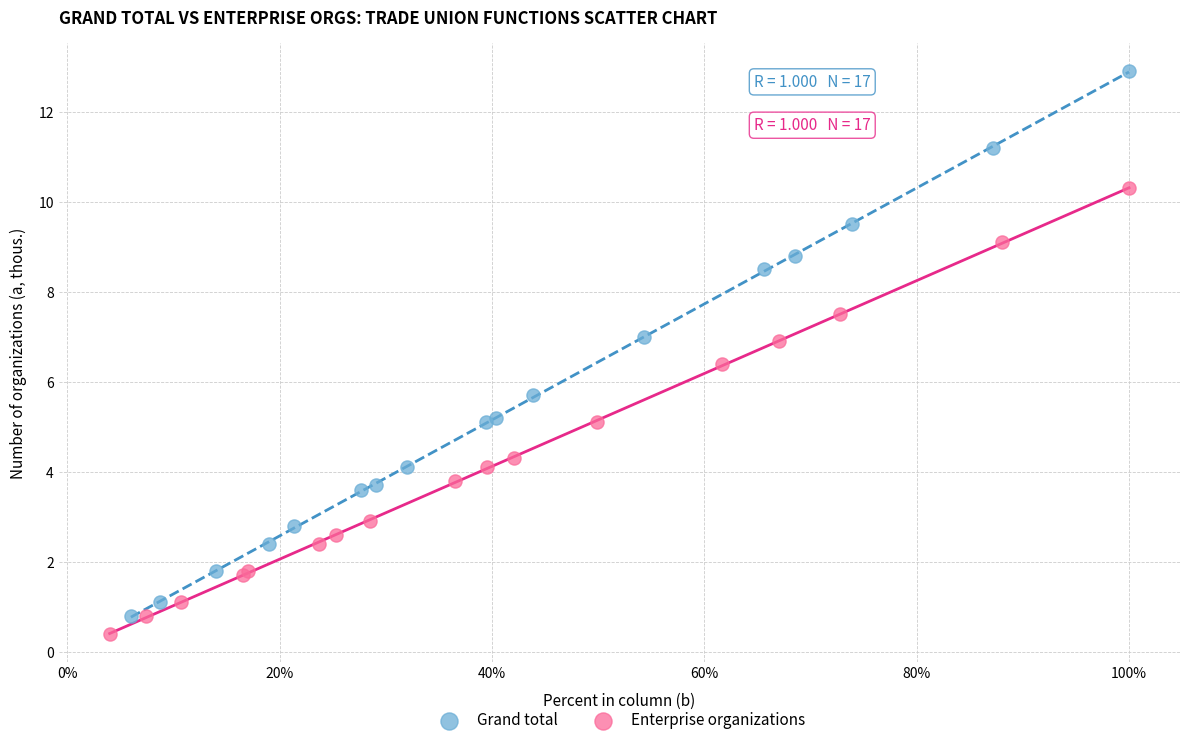

Which series contains the lowest Y value?

Enterprise organizations